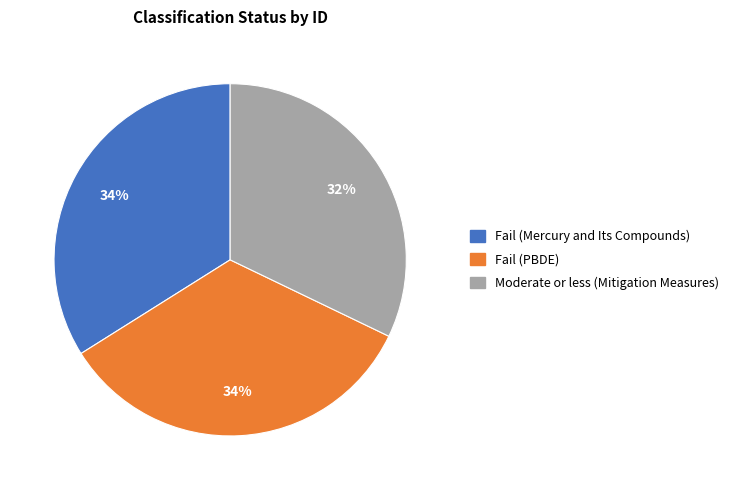

How many slices are in this pie chart?

3